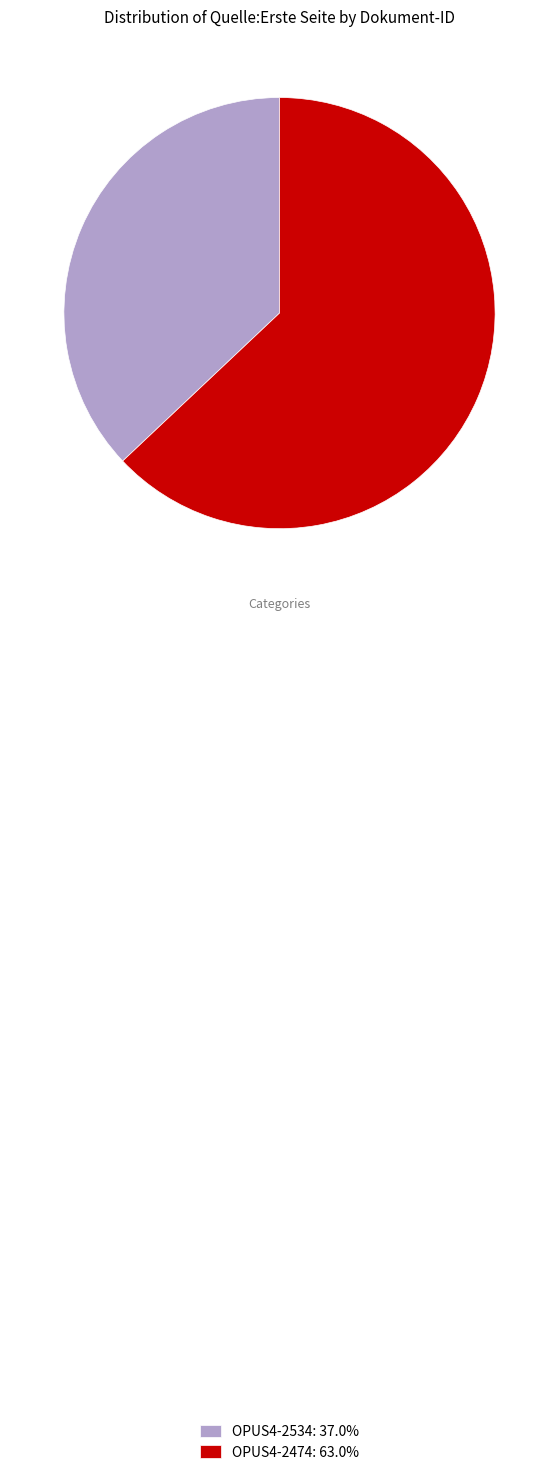

Does OPUS4-2474 account for over 50% of the chart?

Yes